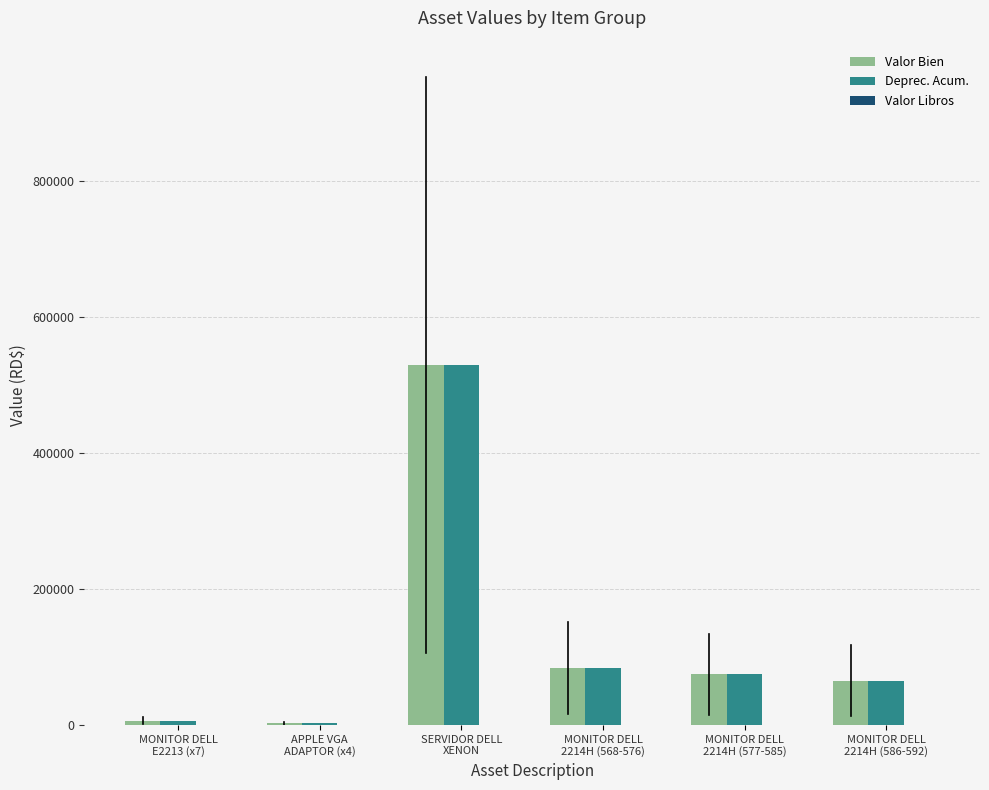

Between SERVIDOR DELL
XENON and MONITOR DELL
2214H (586-592), which series saw the biggest shift?

Deprec. Acum.